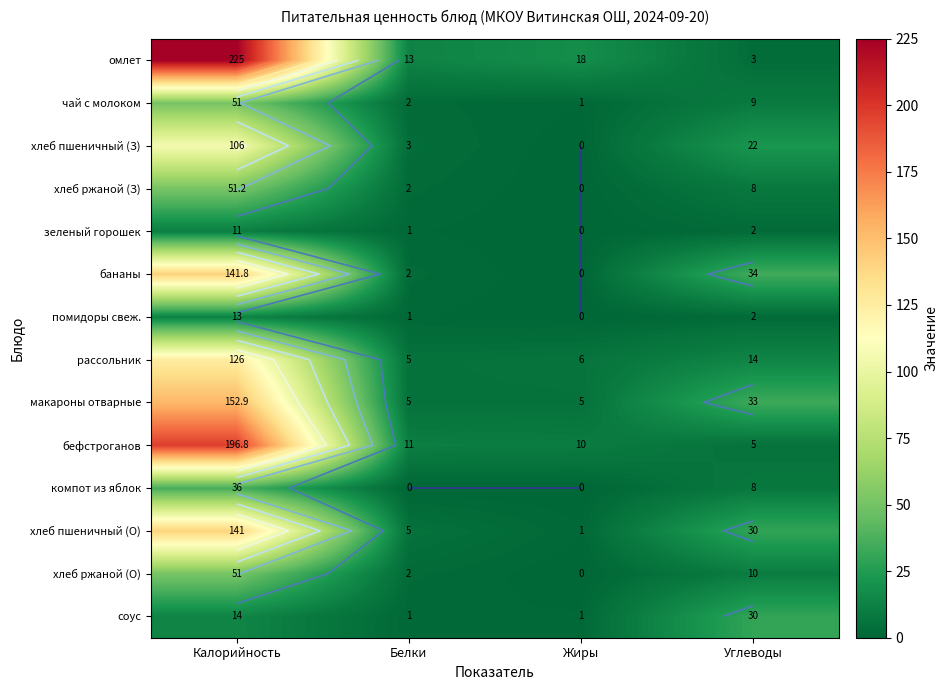

Between Калорийность and Углеводы, which is larger?

Калорийность